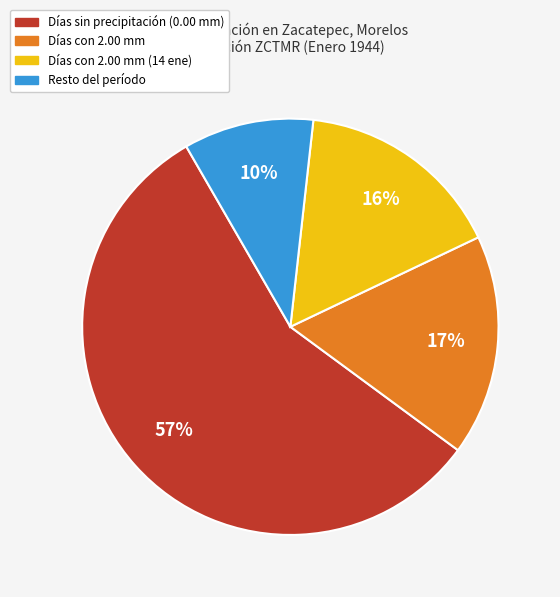

Is there a majority slice in this chart?

Yes